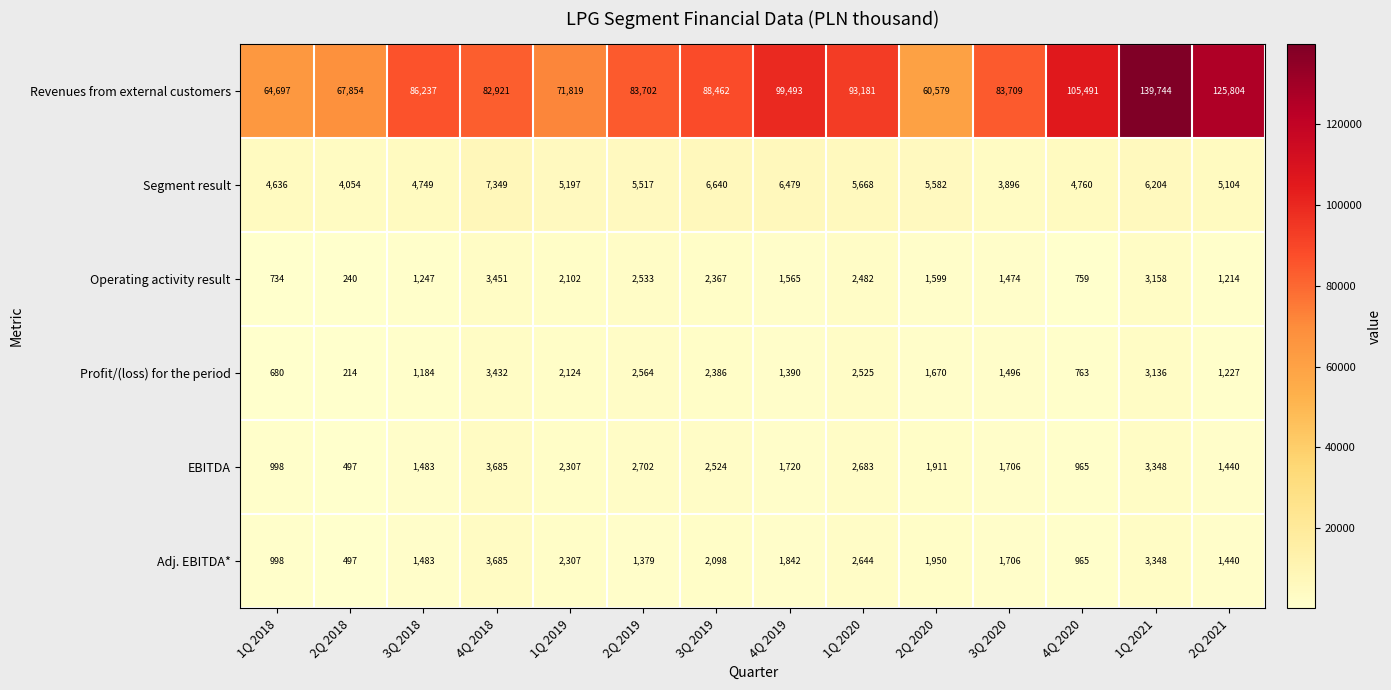

Which series has the largest total across all categories?

Revenues from external customers